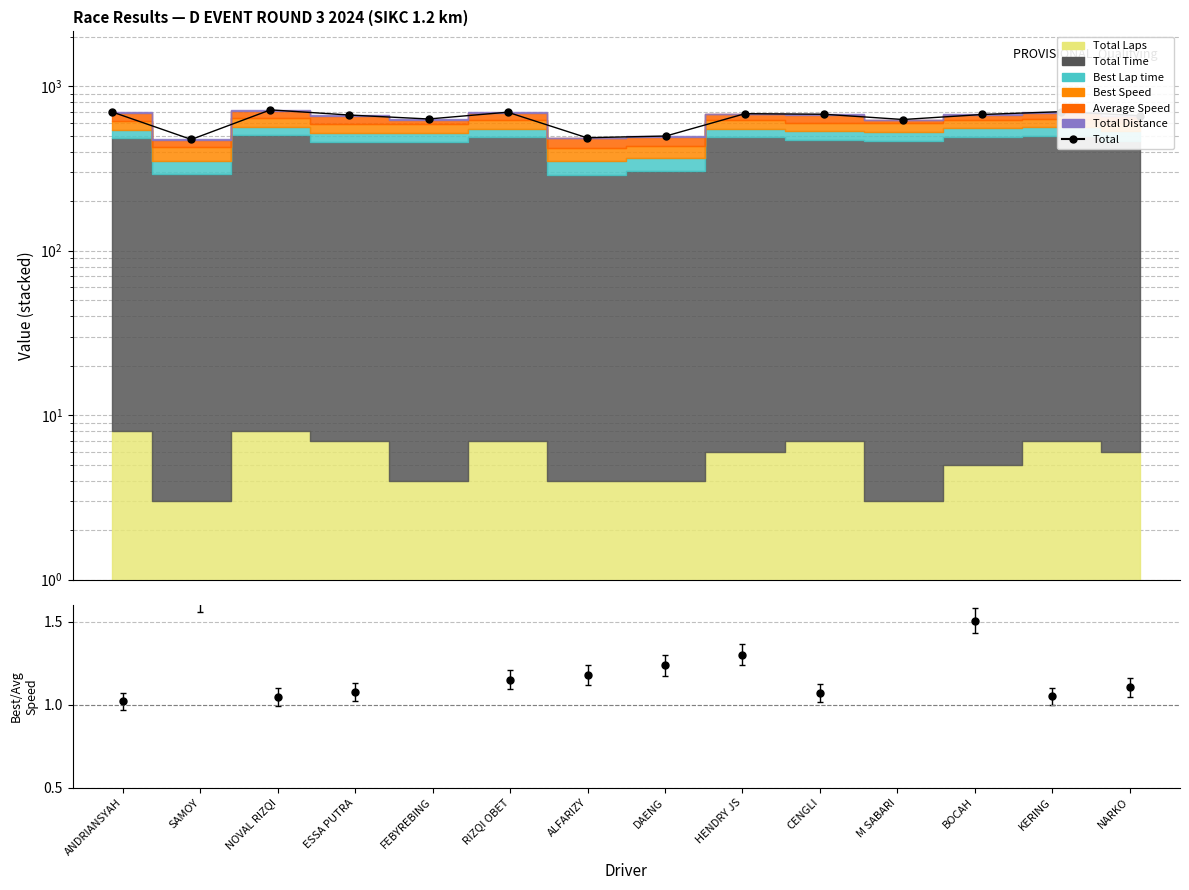

What position from the left is NARKO?

14